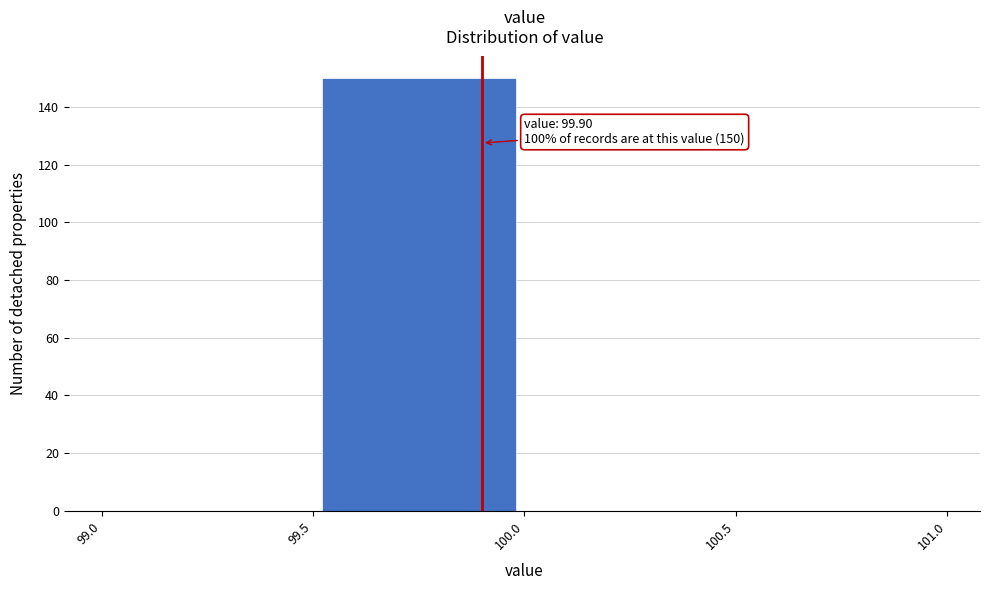

Which range on the x-axis has the tallest bar?

99.5 to 100.0